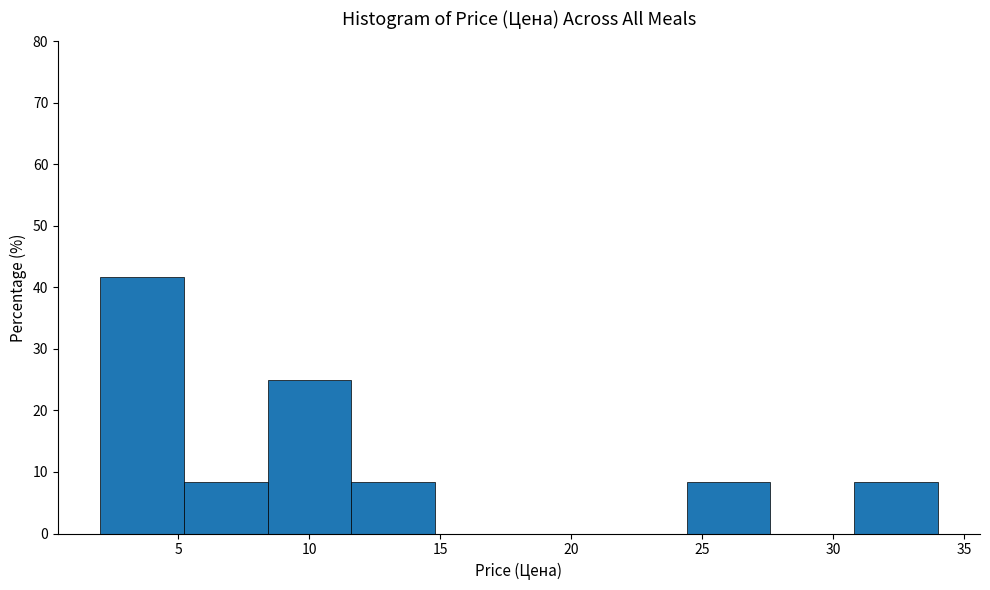

How tall is the bar that spans 24.4 to 27.6 on the x-axis? Neither the bar edges nor the heights are printed on the chart, so give them approximately, as read against the axes.

8